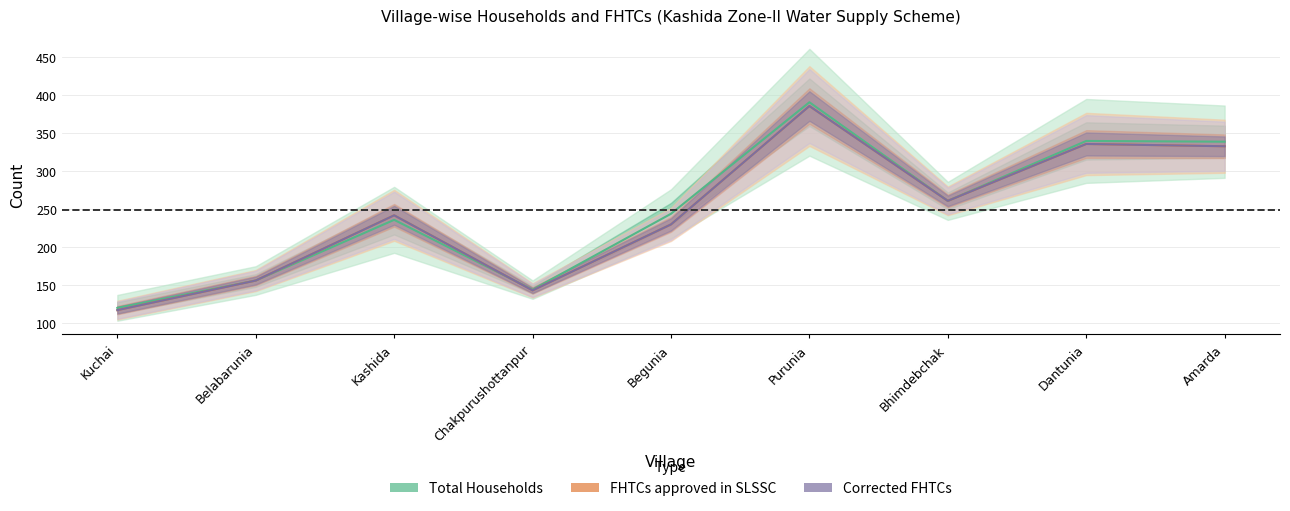

At which category does Corrected FHTCs reach its first local valley?

Chakpurushottanpur